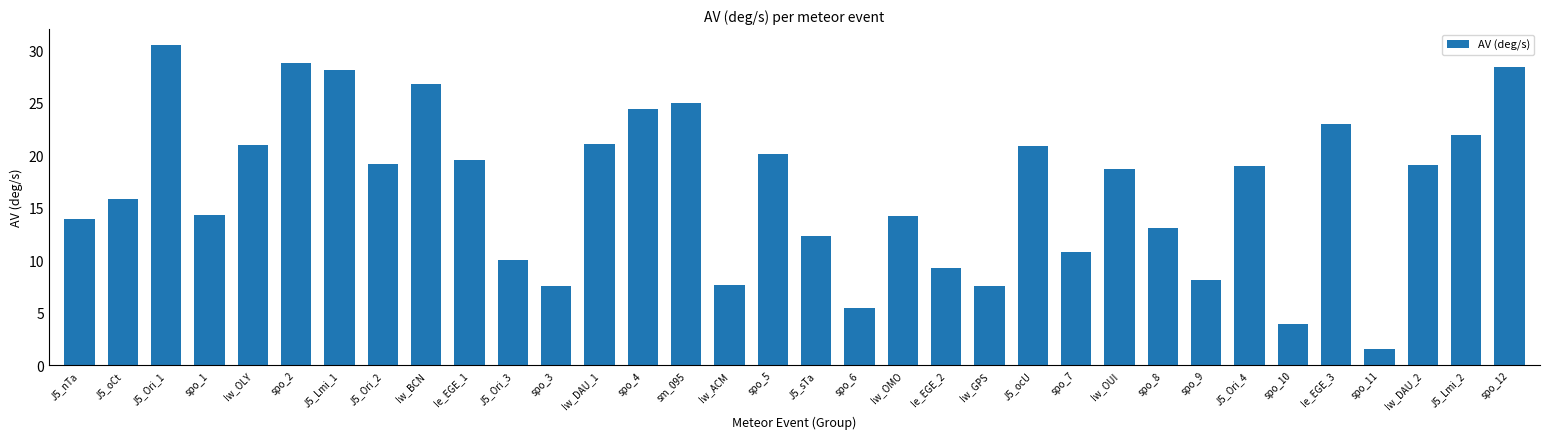

Is it true that the value at spo_1 is 21.3?

False